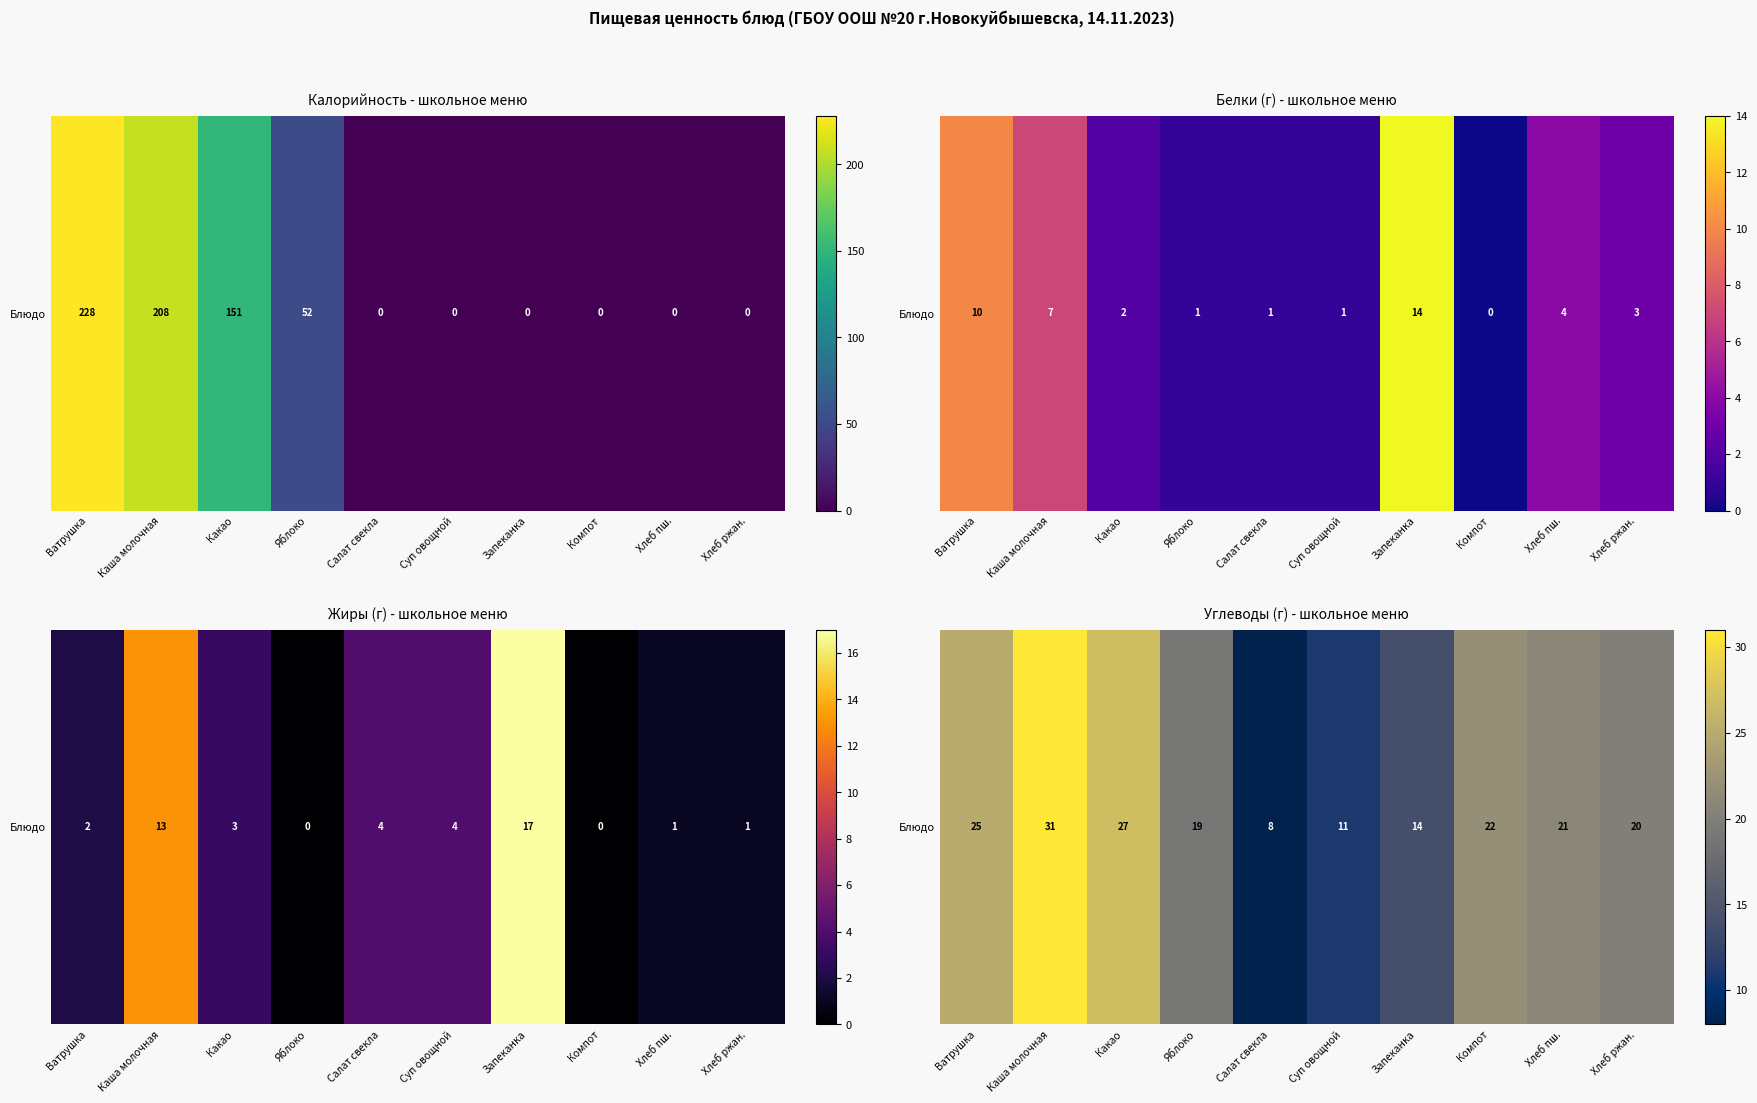

How many values are below 21?

5